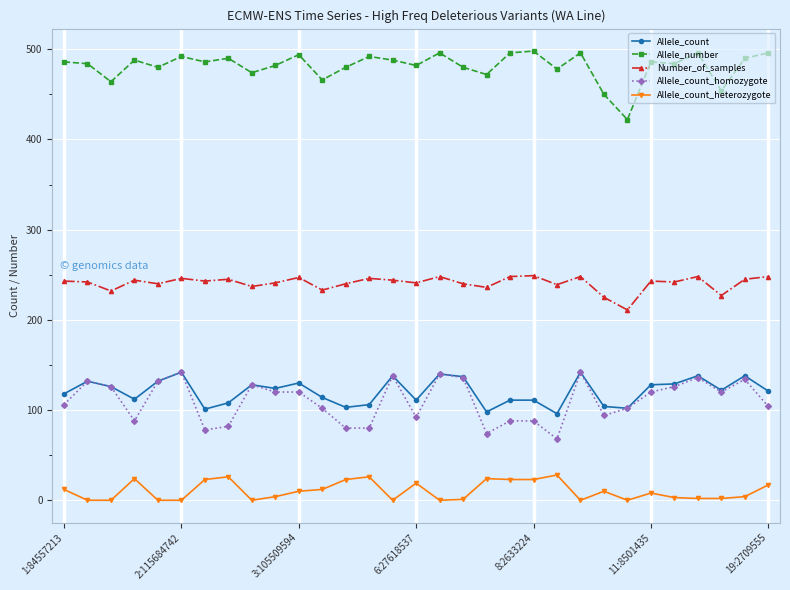

What is the maximum value for Allele_count_heterozygote?

28